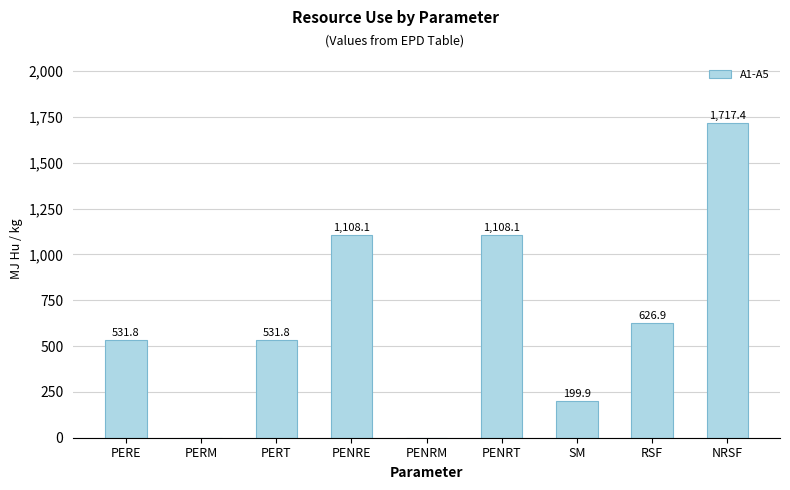

What is the maximum value shown in the chart?

1717.4